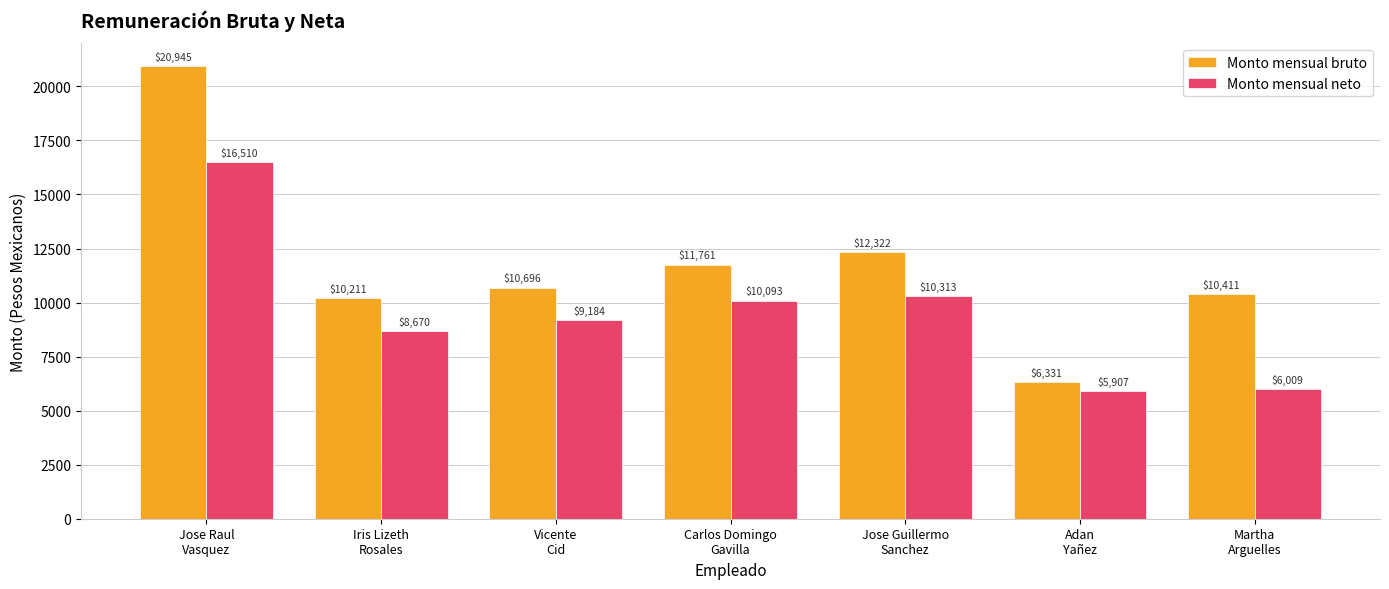

What is the smallest value displayed?

5907.2